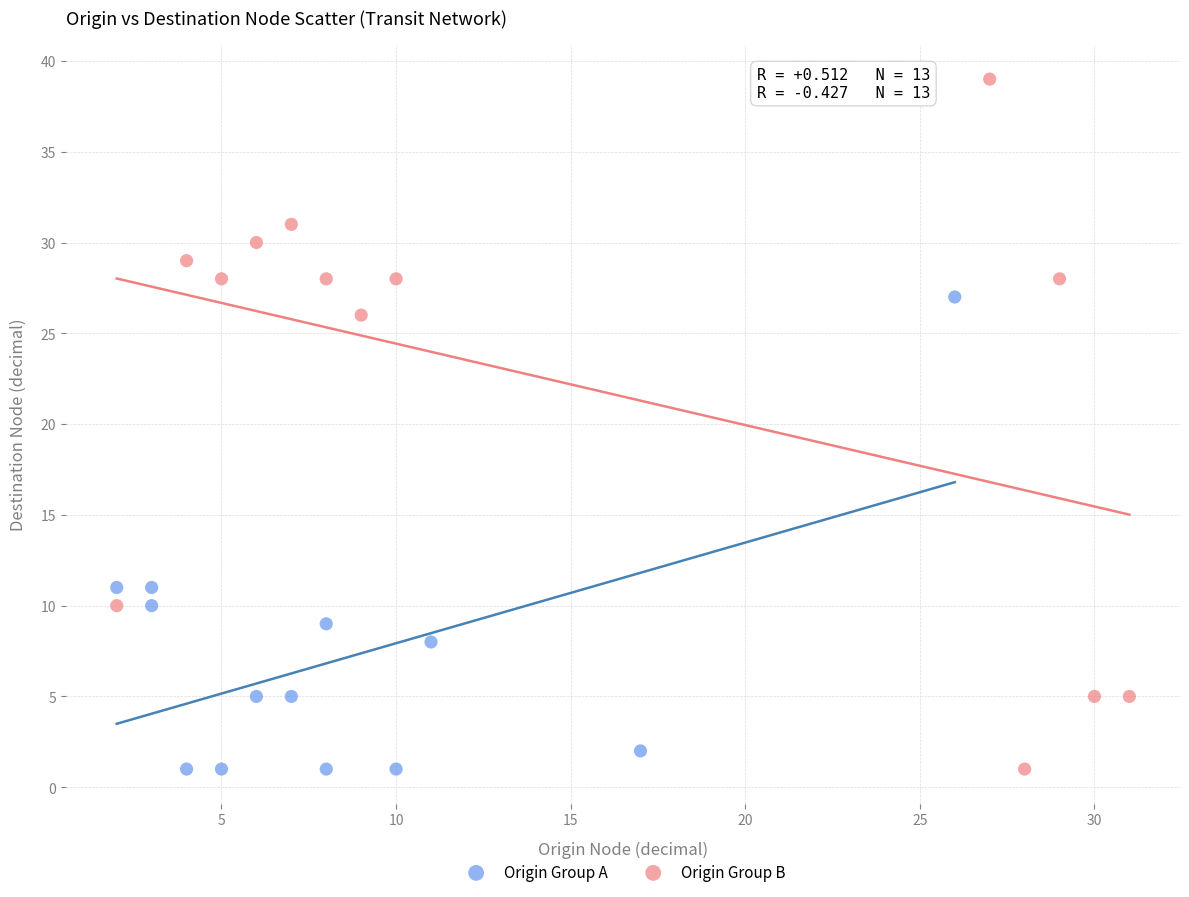

What are all the series names shown in the legend?

Origin Group A, Origin Group B